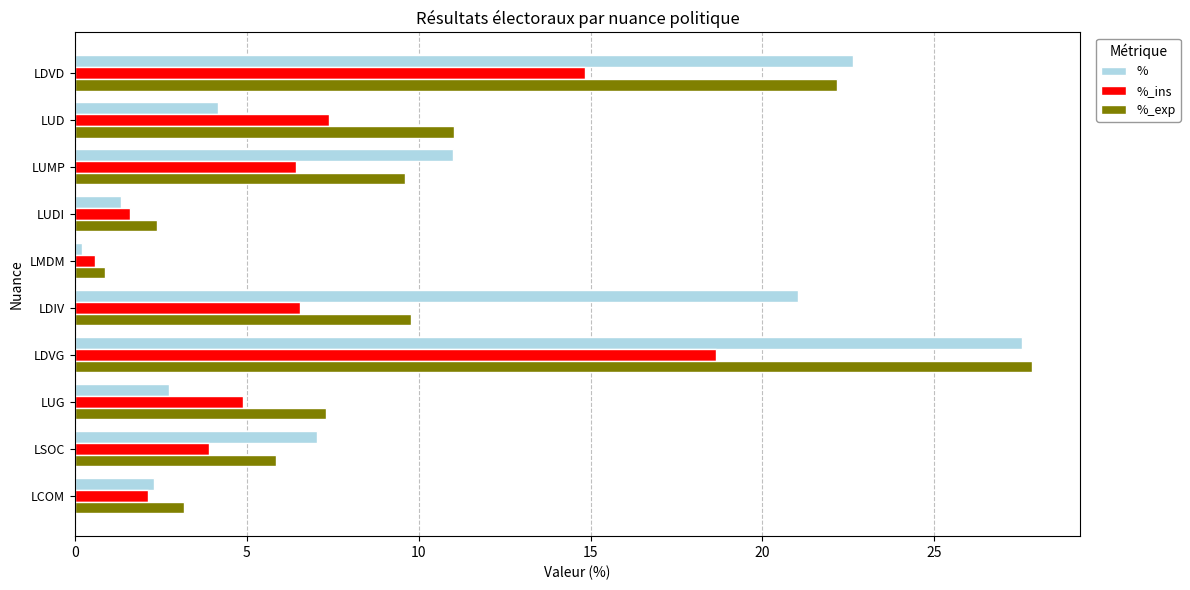

Where is %_ins nearest to the value 9?

LUD